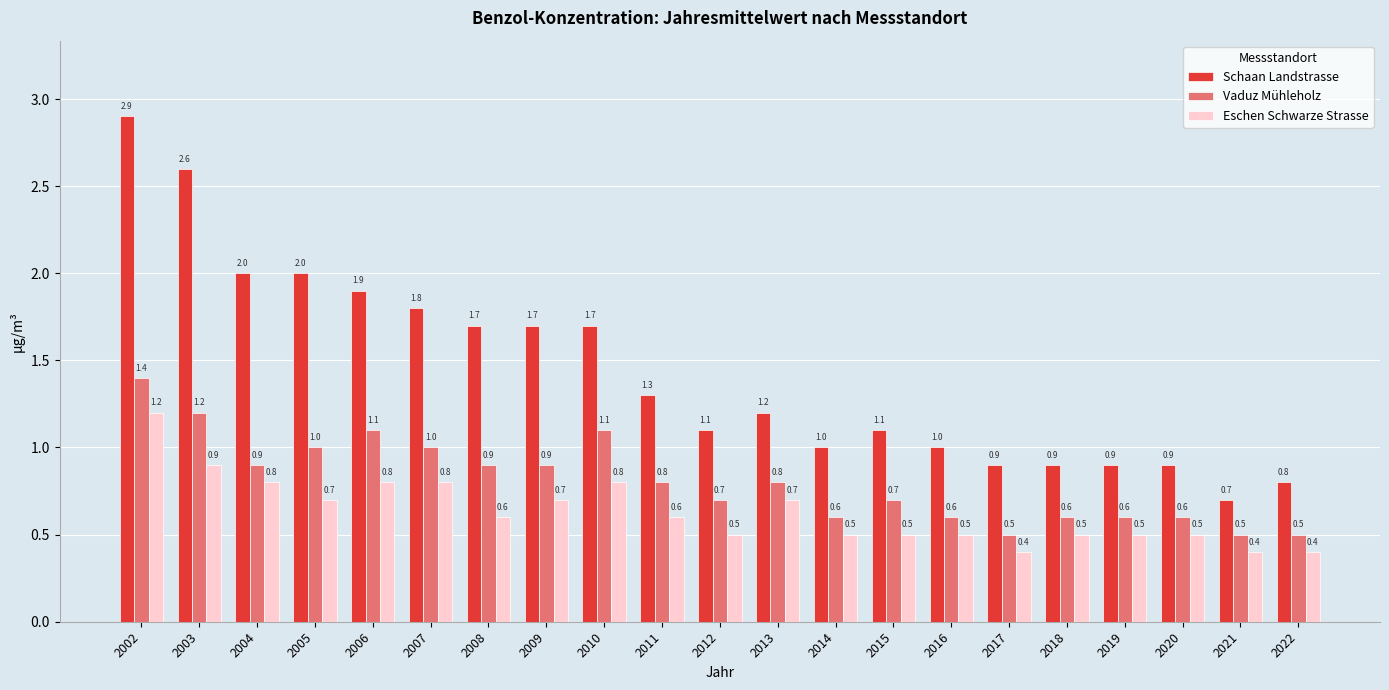

What is the sum of the Eschen Schwarze Strasse values at 2014 and 2004?

1.3